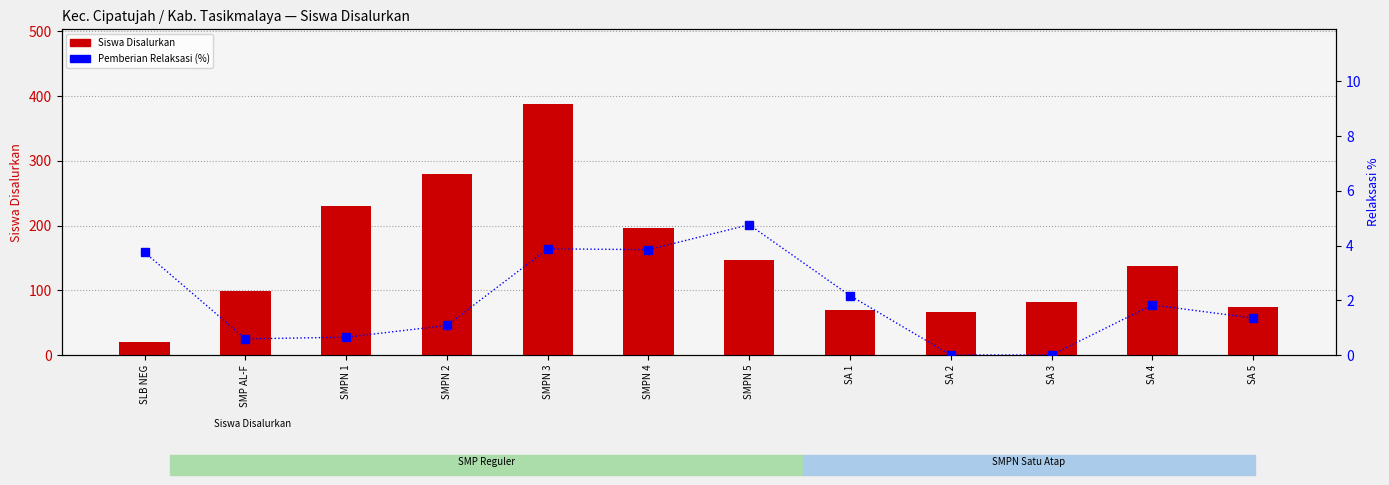

List the series in order of their peak value, lowest first.

Pemberian Relaksasi (%), Siswa Disalurkan